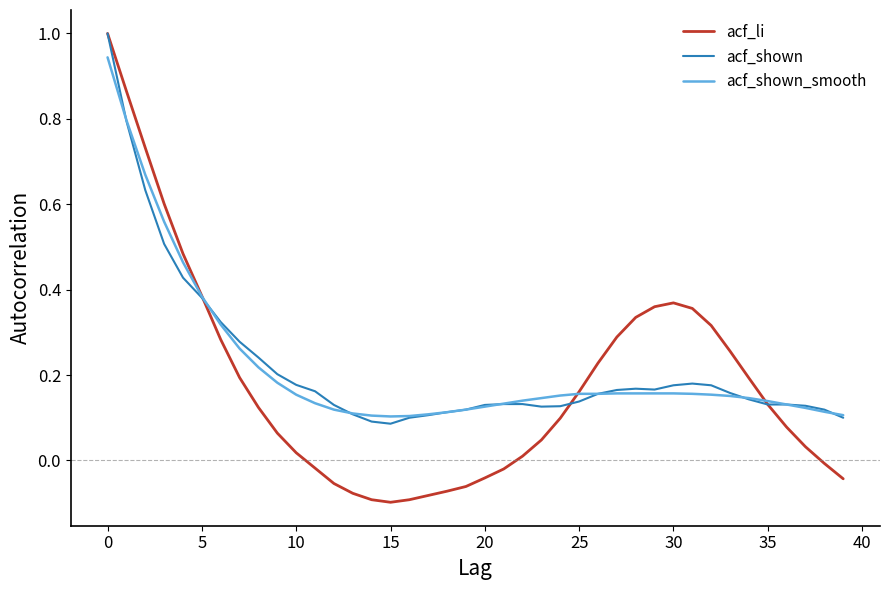

What is the maximum value for acf_shown?

1.0